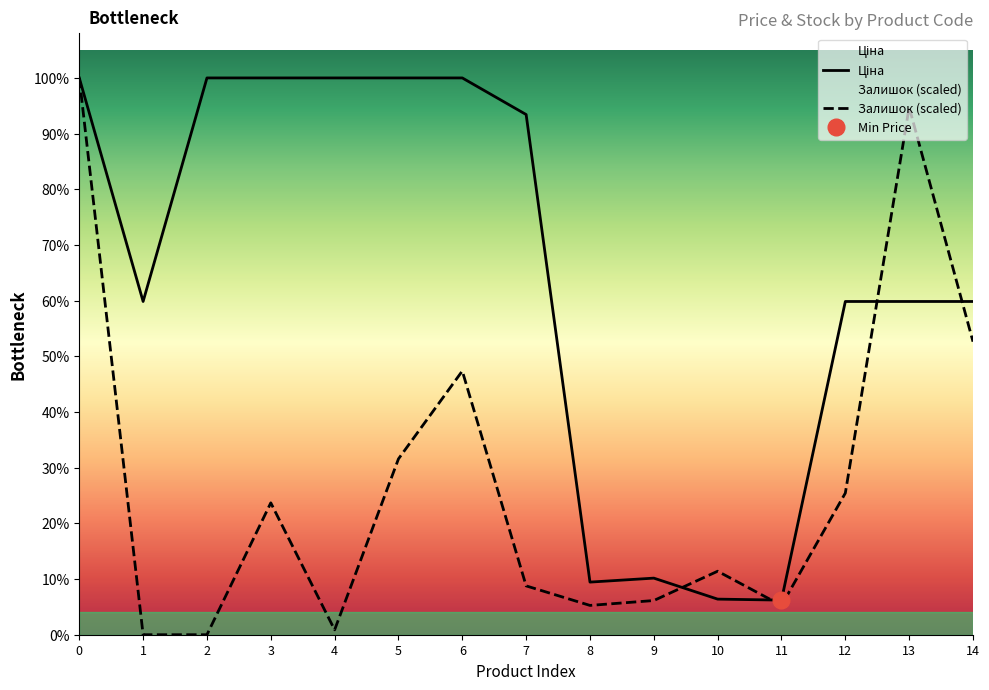

True or false: Залишок and Ціна cross at least once.

True